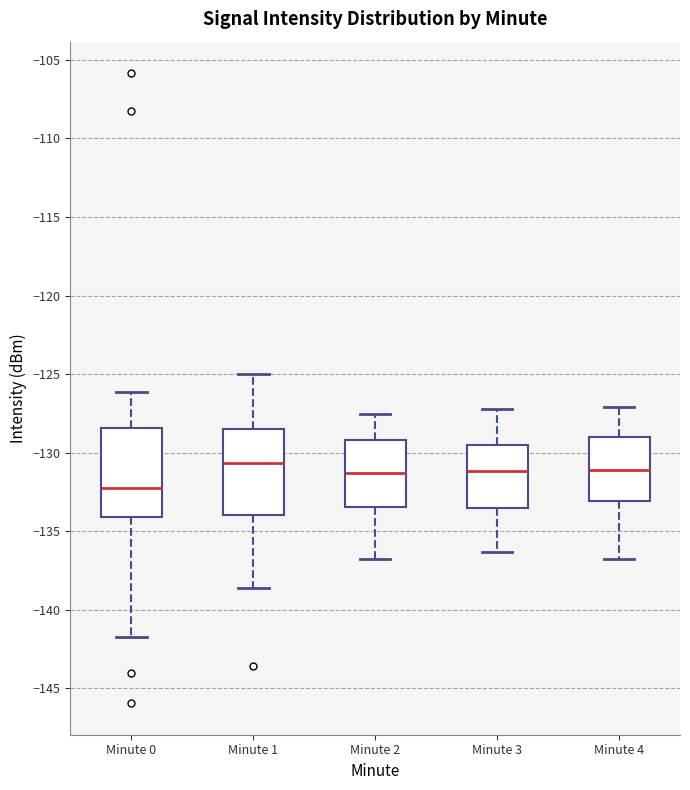

Reading left to right, read every box against the y-axis: the position of its median line, the range the box covers, and the ends of its whiskers. The values are not printed on the chart, so give them approximately, as read against the axis.

Minute 0: median -132.0, box -134.0 to -128.5, whiskers -141.5 to -126.0
Minute 1: median -130.5, box -134.0 to -128.5, whiskers -138.5 to -125.0
Minute 2: median -131.5, box -133.5 to -129.0, whiskers -137.0 to -127.5
Minute 3: median -131.0, box -133.5 to -129.5, whiskers -136.5 to -127.0
Minute 4: median -131.0, box -133.0 to -129.0, whiskers -137.0 to -127.0